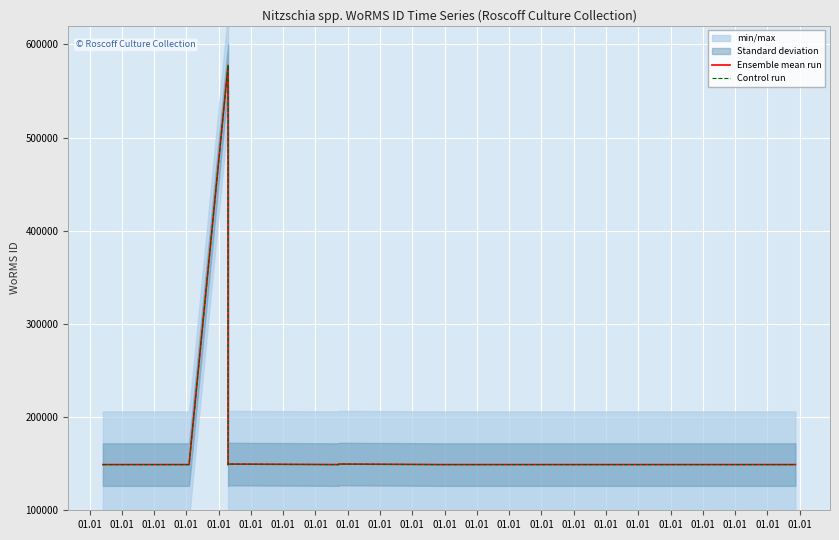

Is the value of Control run at 01.01 greater than the value of Ensemble mean run at 01.01?

No